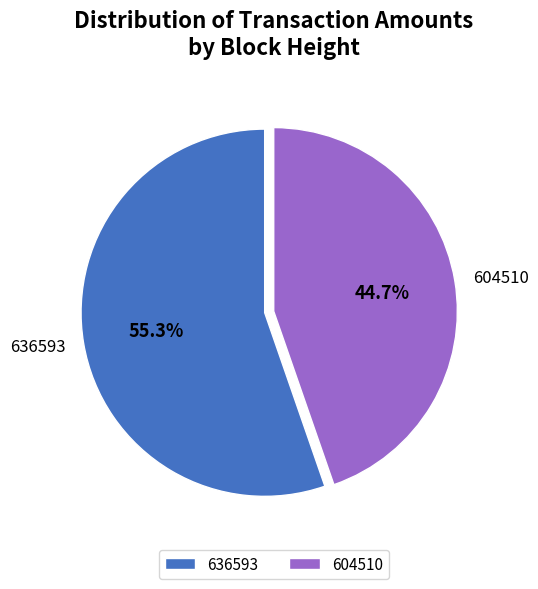

The 604510 slice represents 37% of the pie. True or false?

False